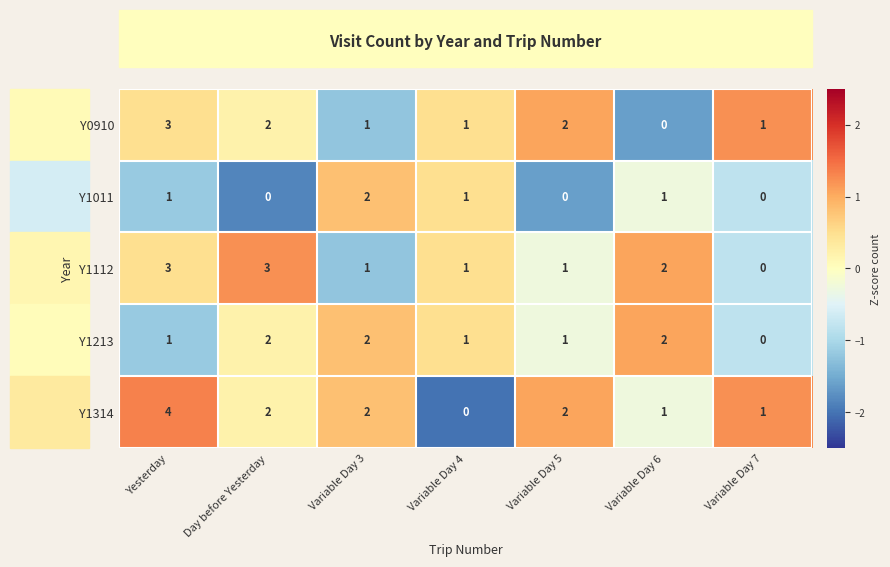

What is the maximum value shown in the chart?

4